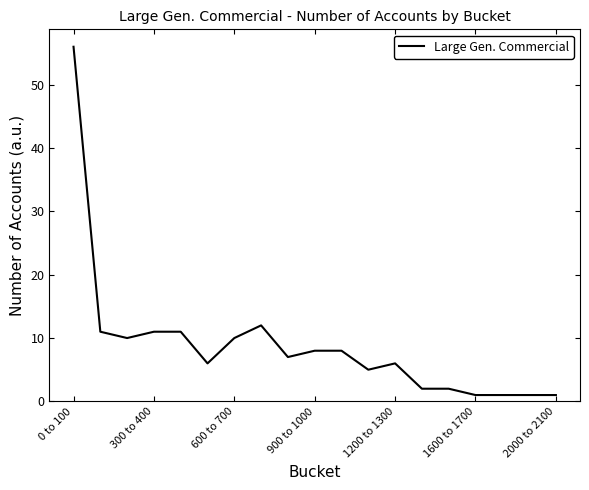

What is the difference between the maximum and minimum values?

55